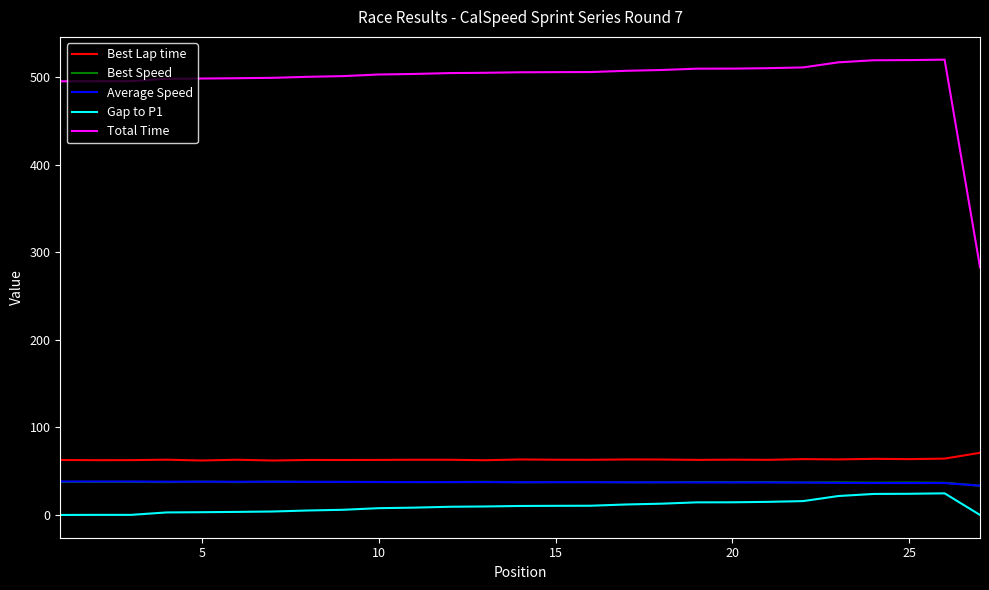

True or false: Gap to P1 and Best Speed cross at least once.

False